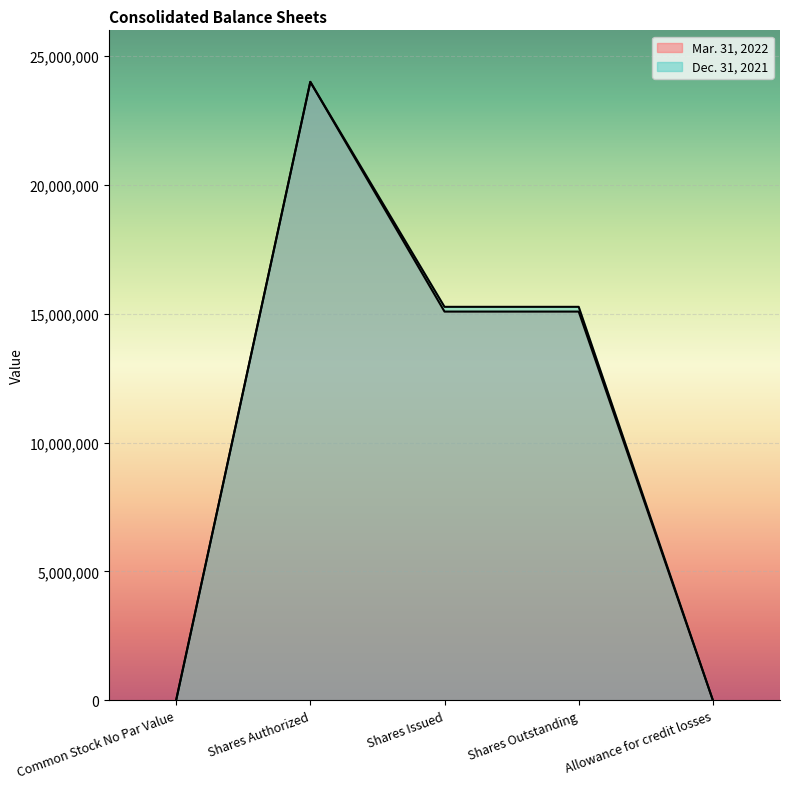

Is it true that Mar. 31, 2022 equals 15086032 at Shares Outstanding?

True